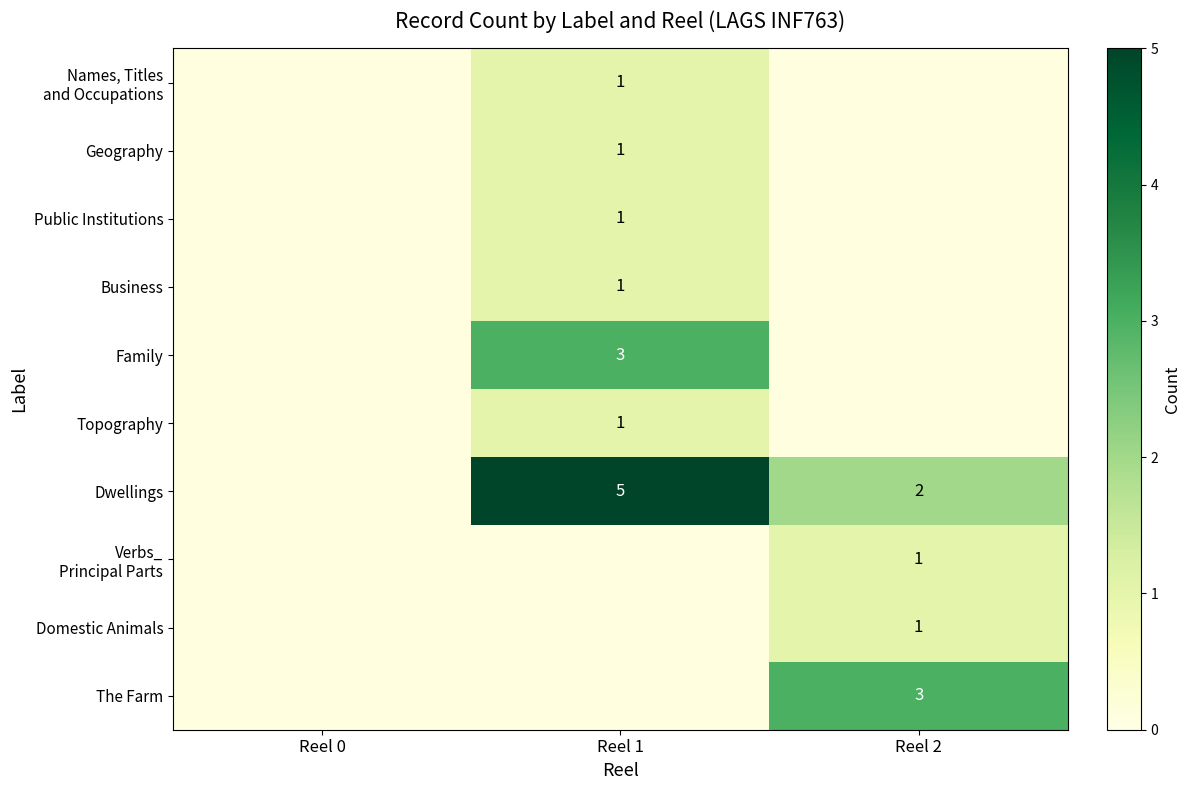

Is it true that Topography equals 2 at Reel 1?

False